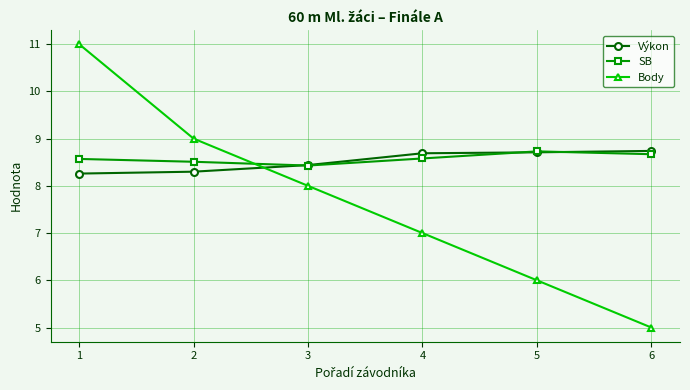

Between which two adjacent categories do Výkon and Body first intersect?

2 and 3